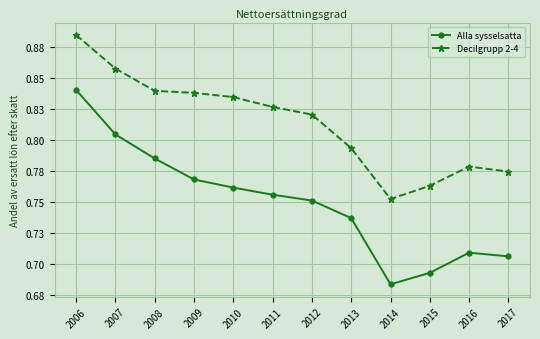

What is the spread (max minus min) of values at 2016?

0.1